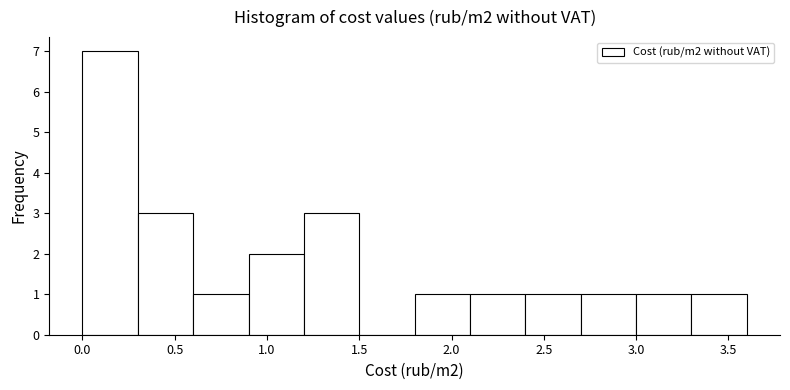

What is the height of the bar covering 0.0 to 0.3 on the x-axis? The values are not printed on the chart, so give them approximately, as read against the axis.

7